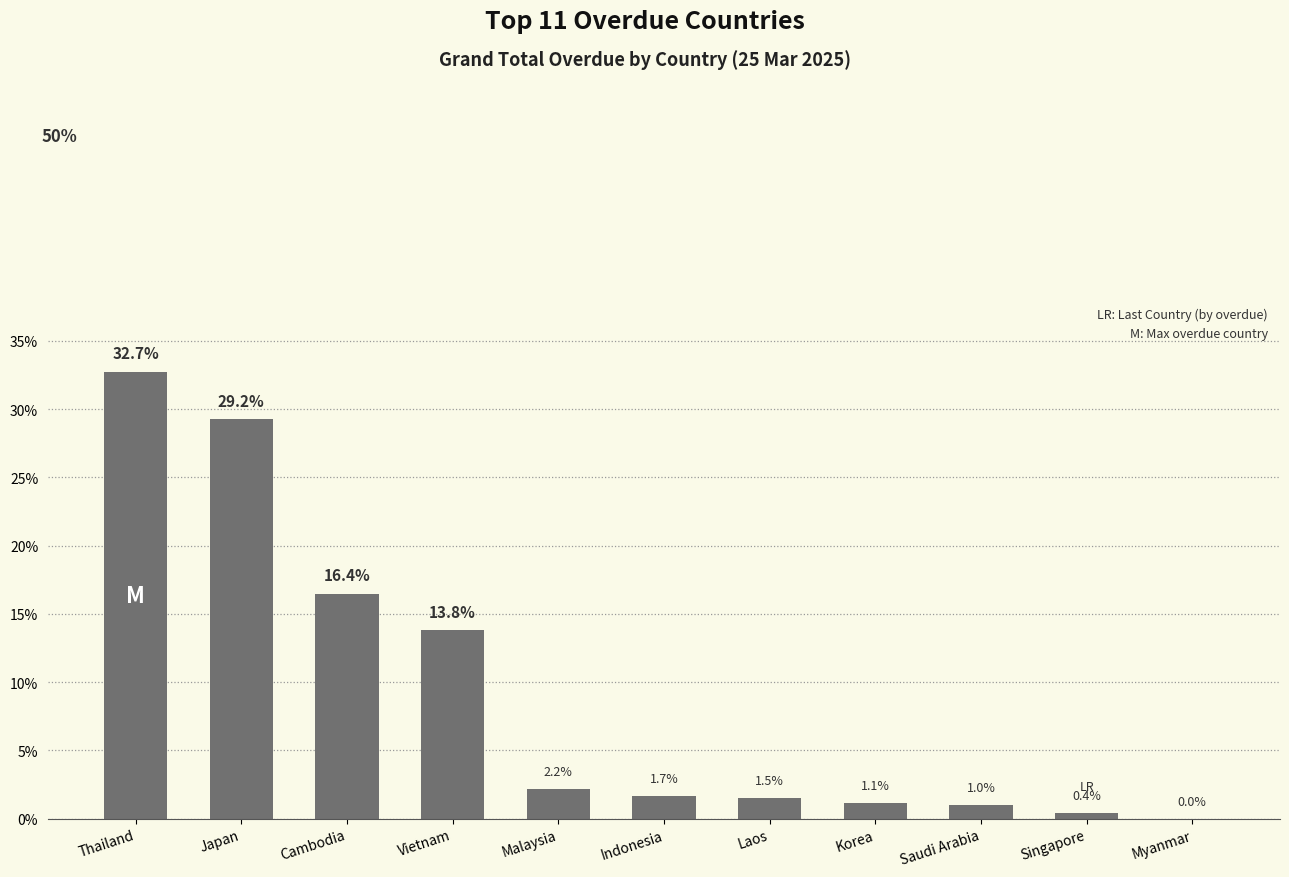

Where is the data nearest to the value 16?

Cambodia